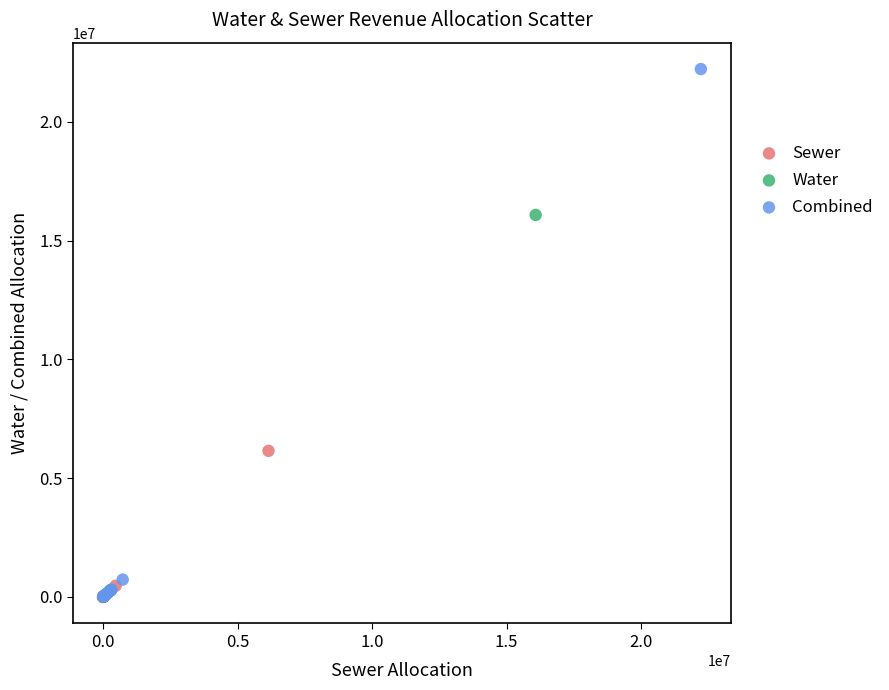

Which series has the widest spread of Y values?

Combined